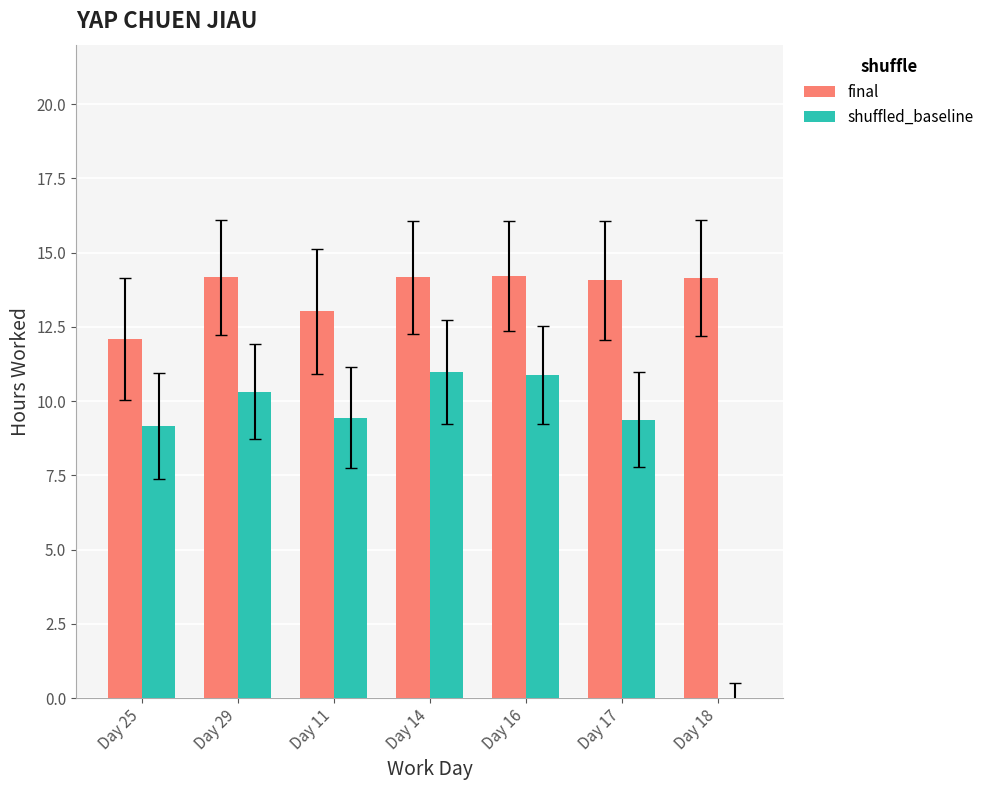

True or false: final has a value of 6.8 at Day 25.

False